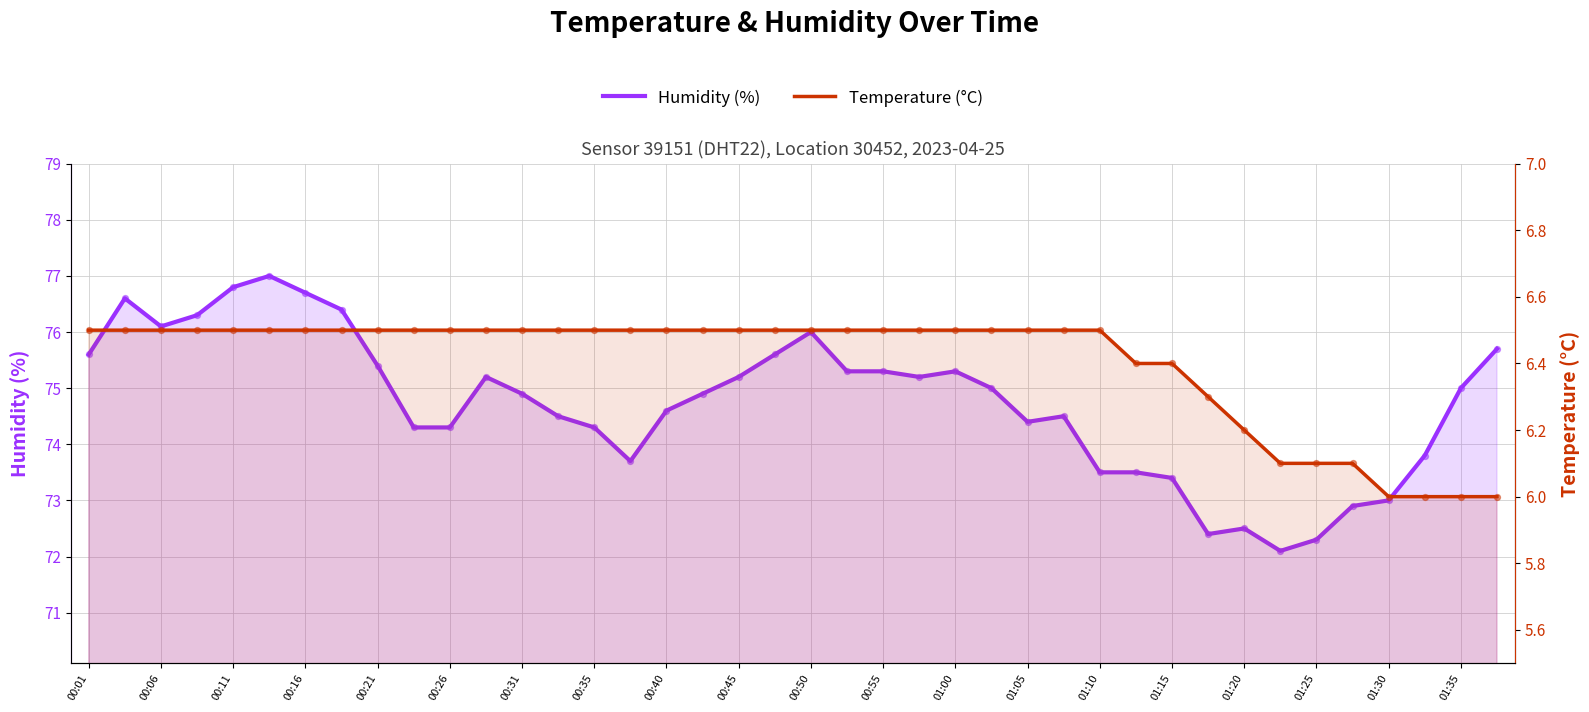

Which series reaches the minimum Y coordinate?

temperature